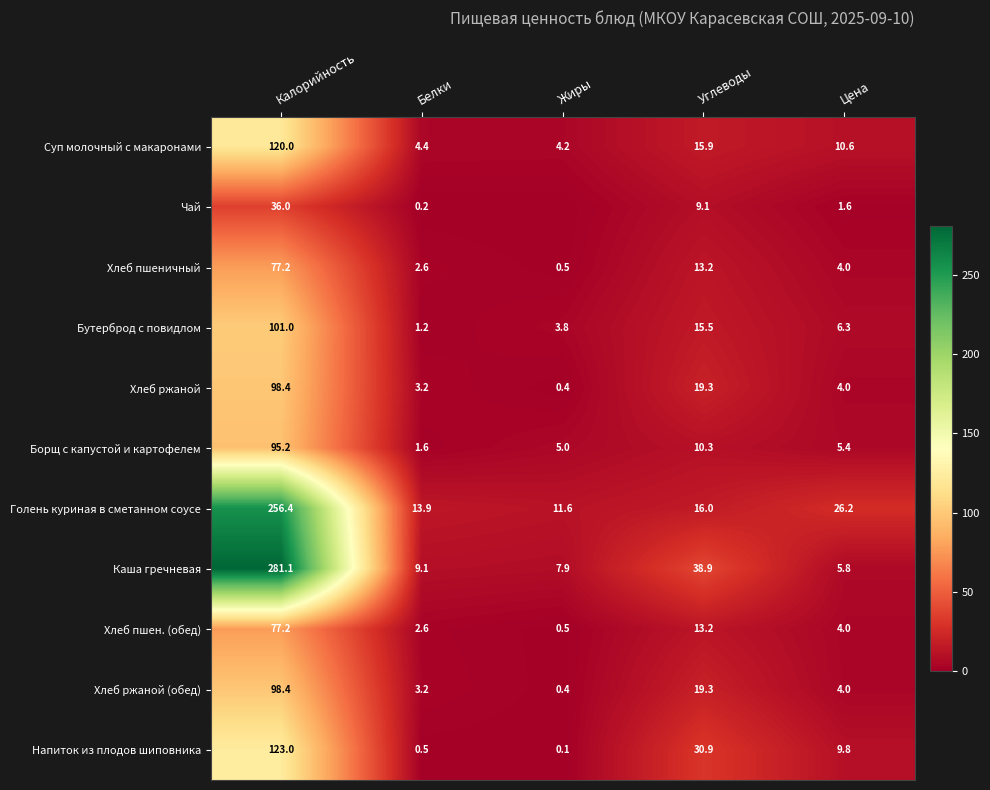

What is the sum of the Борщ с капустой и картофелем values at Жиры and Углеводы?

15.3